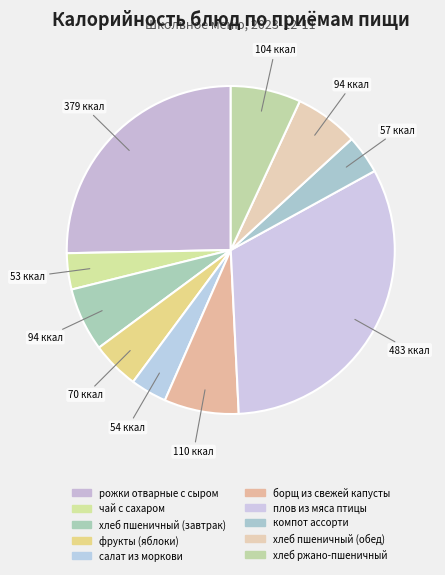

What is the change in value from рожки отварные с сыром to салат из моркови?

-325.8